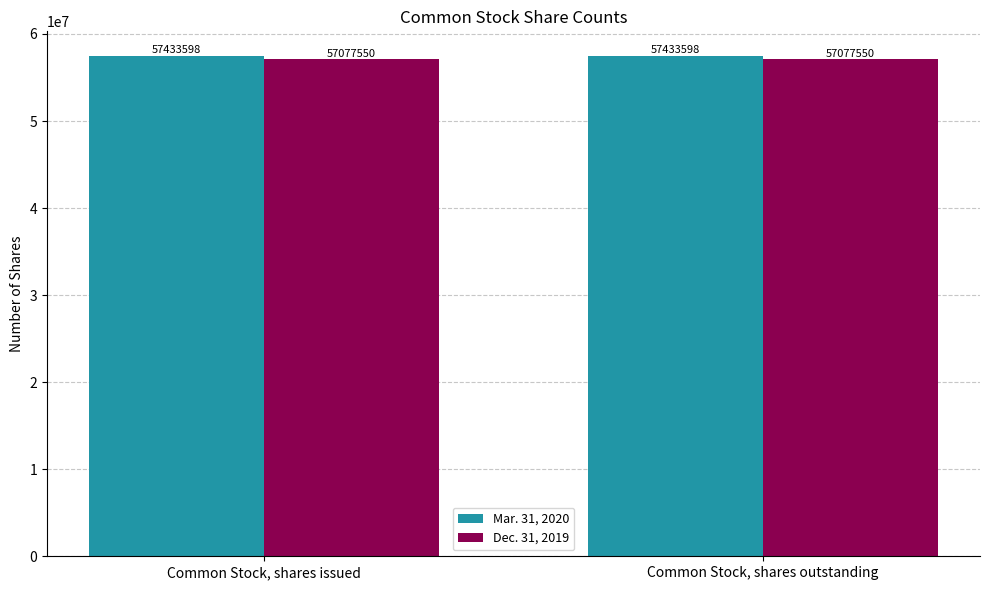

Reading left to right, extract all data points from this chart.

Mar. 31, 2020: Common Stock, shares issued=57433598	Common Stock, shares outstanding=57433598
Dec. 31, 2019: Common Stock, shares issued=57077550	Common Stock, shares outstanding=57077550